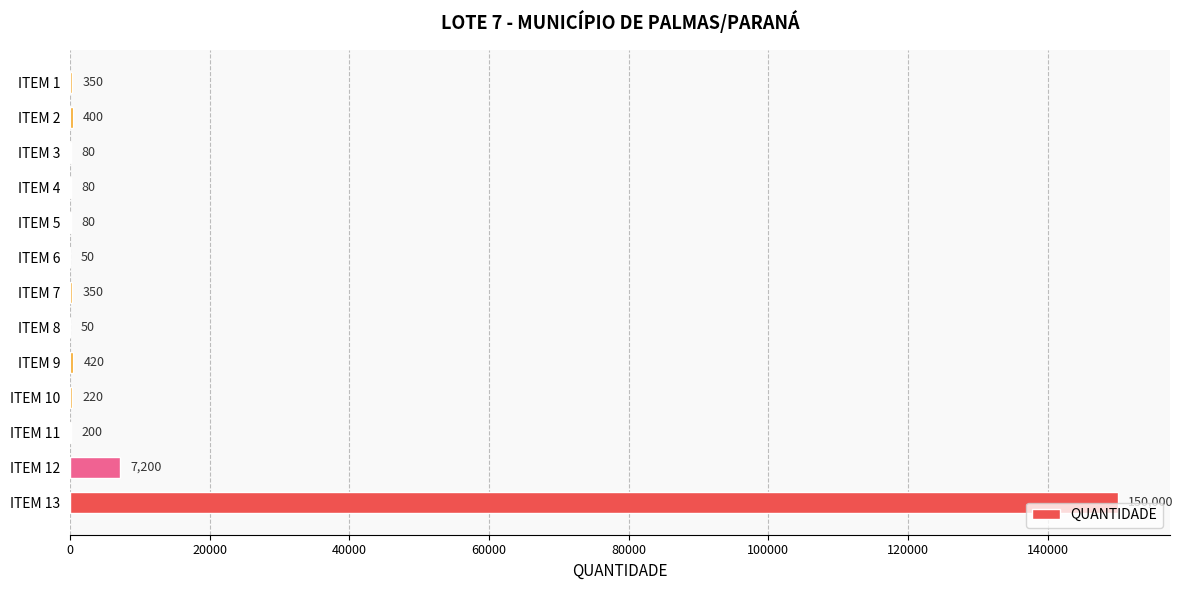

What is the average value?

12268